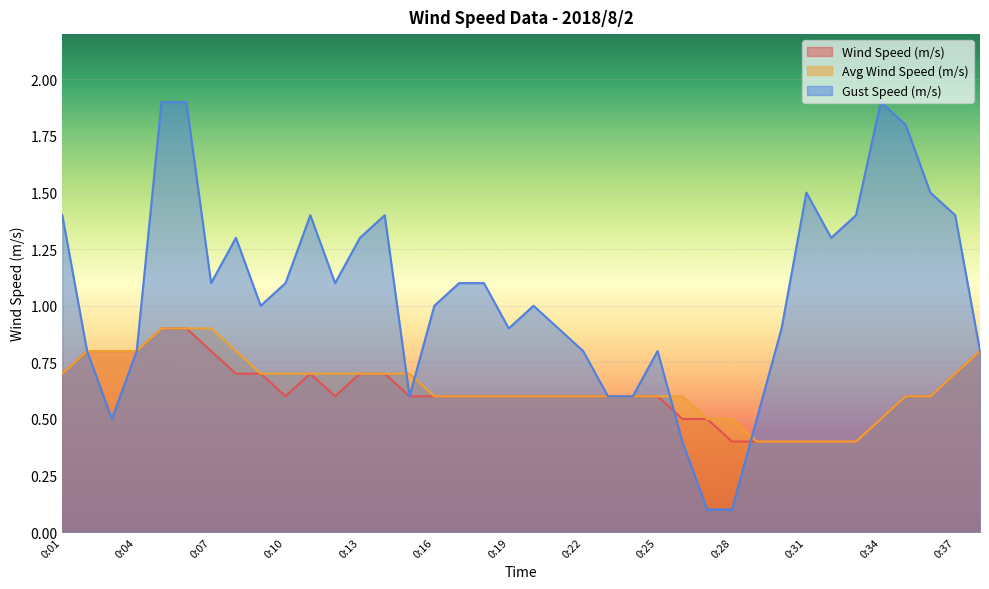

What is the spread (max minus min) of values at 0:34?

1.4